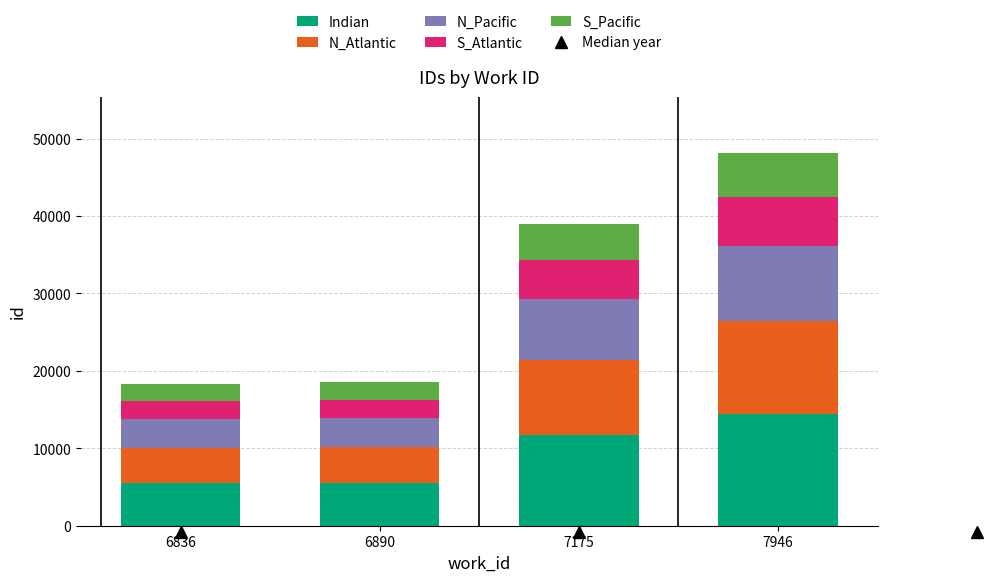

What is the total value across all series at 6836?

18359.0